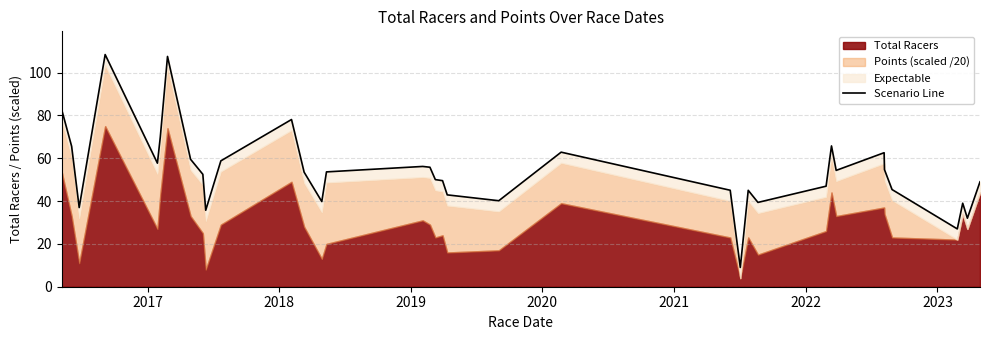

Does the chart have visible grid lines?

Yes